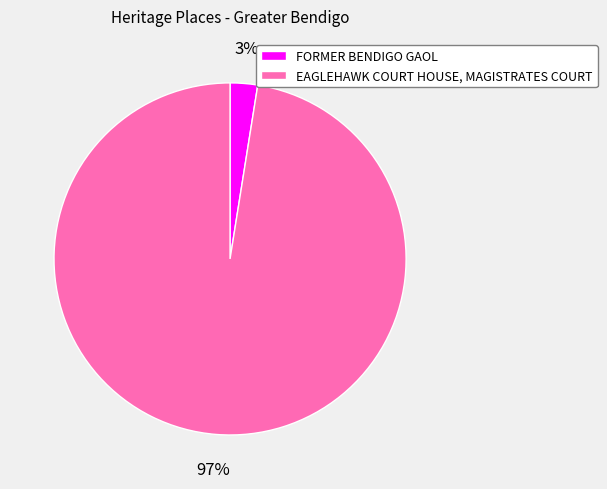

Between EAGLEHAWK COURT HOUSE, MAGISTRATES COURT and FORMER BENDIGO GAOL, which is larger?

EAGLEHAWK COURT HOUSE, MAGISTRATES COURT